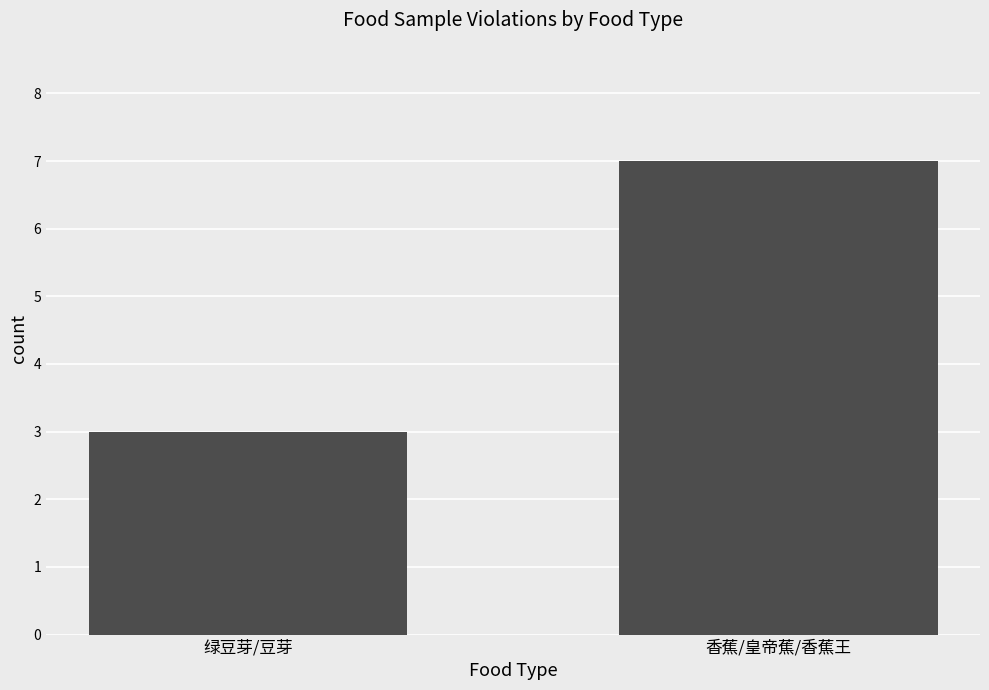

What is the sum of the values at 香蕉/皇帝蕉/香蕉王 and 绿豆芽/豆芽?

10